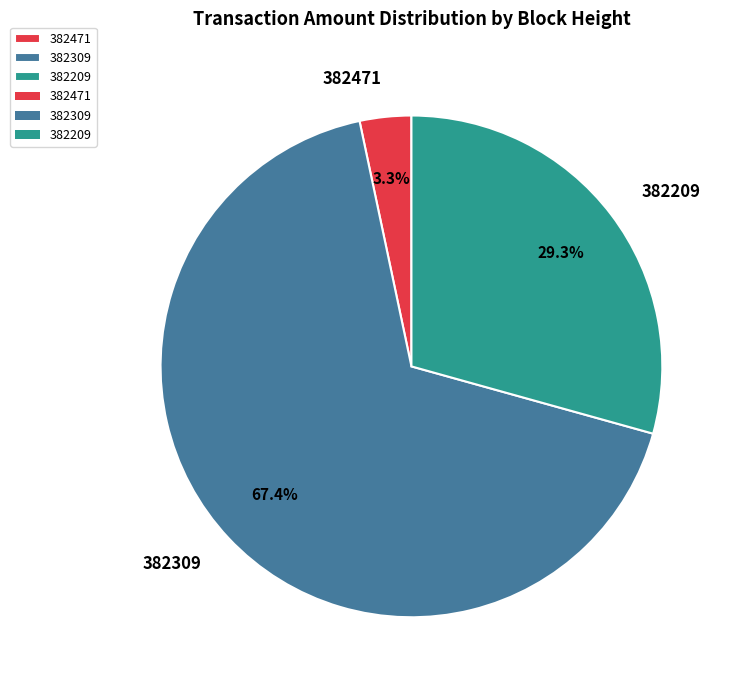

Is the sum of 382209 and 382471 greater than half?

No